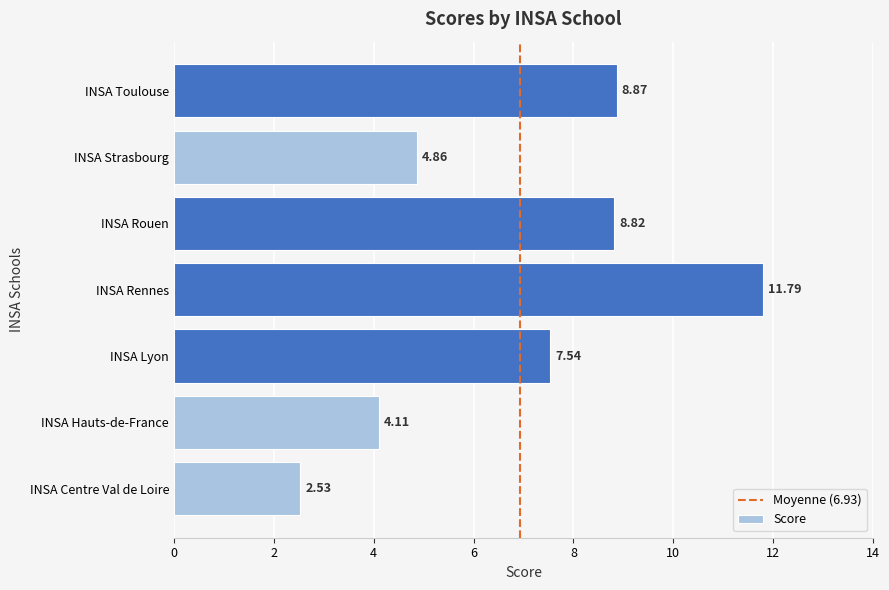

Which label corresponds to the smallest value in the chart?

INSA Centre Val de Loire